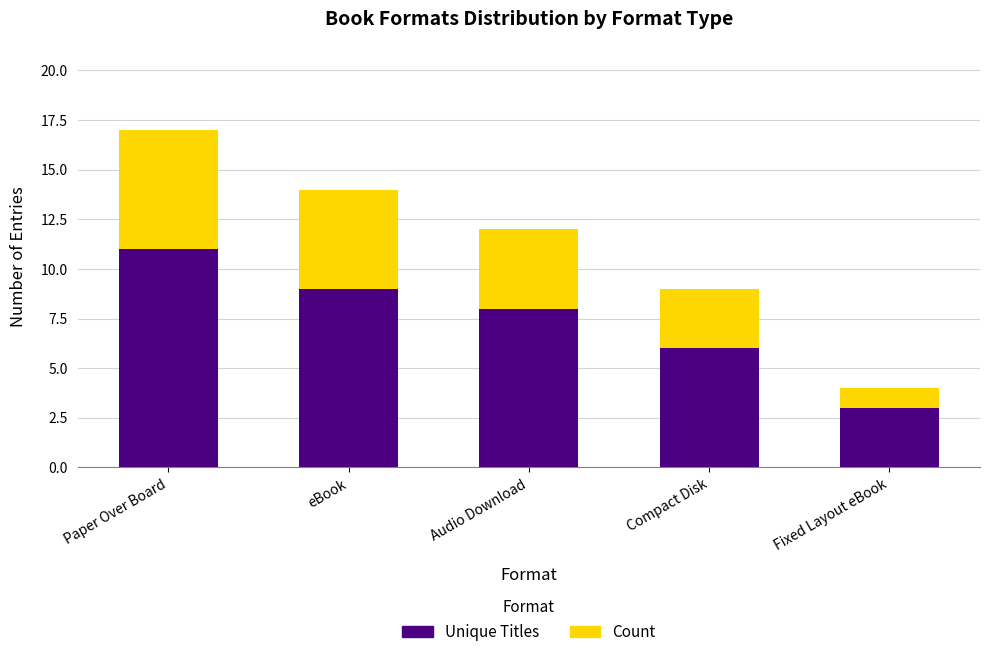

Which category has the lowest value in the Unique Titles series?

Fixed Layout eBook